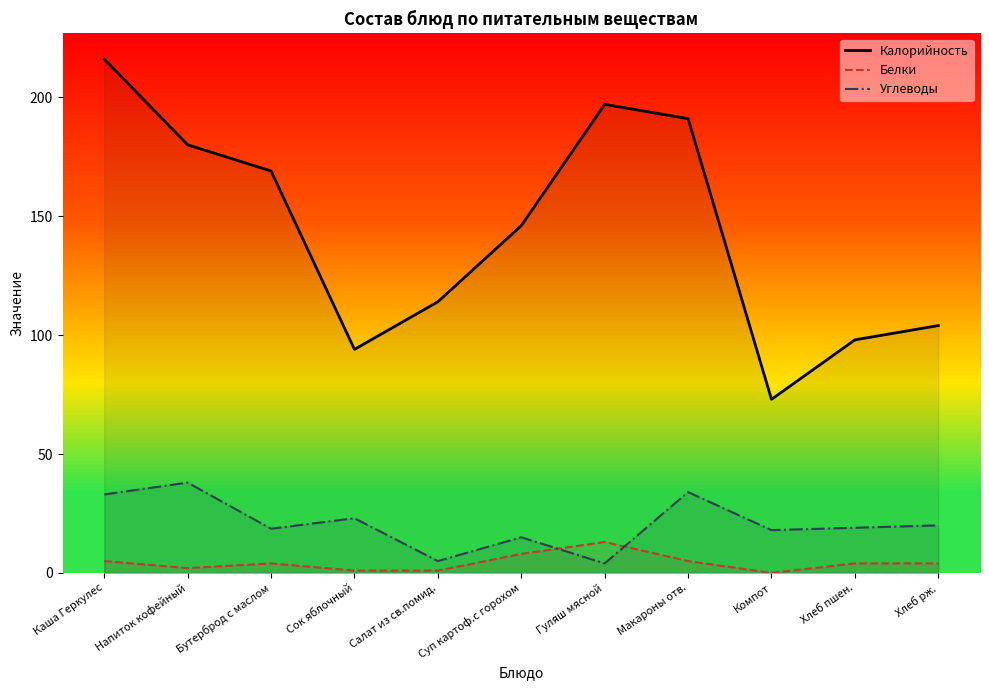

List the series in order of their peak value, highest first.

Калорийность, Углеводы, Белки